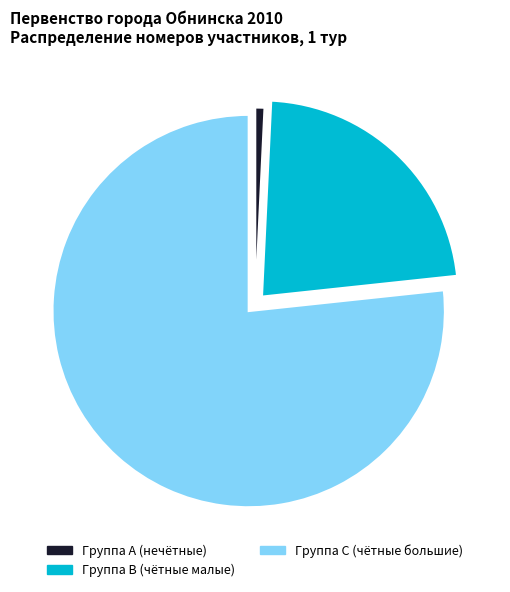

What is the largest slice in the pie chart?

Группа C (чётные большие)